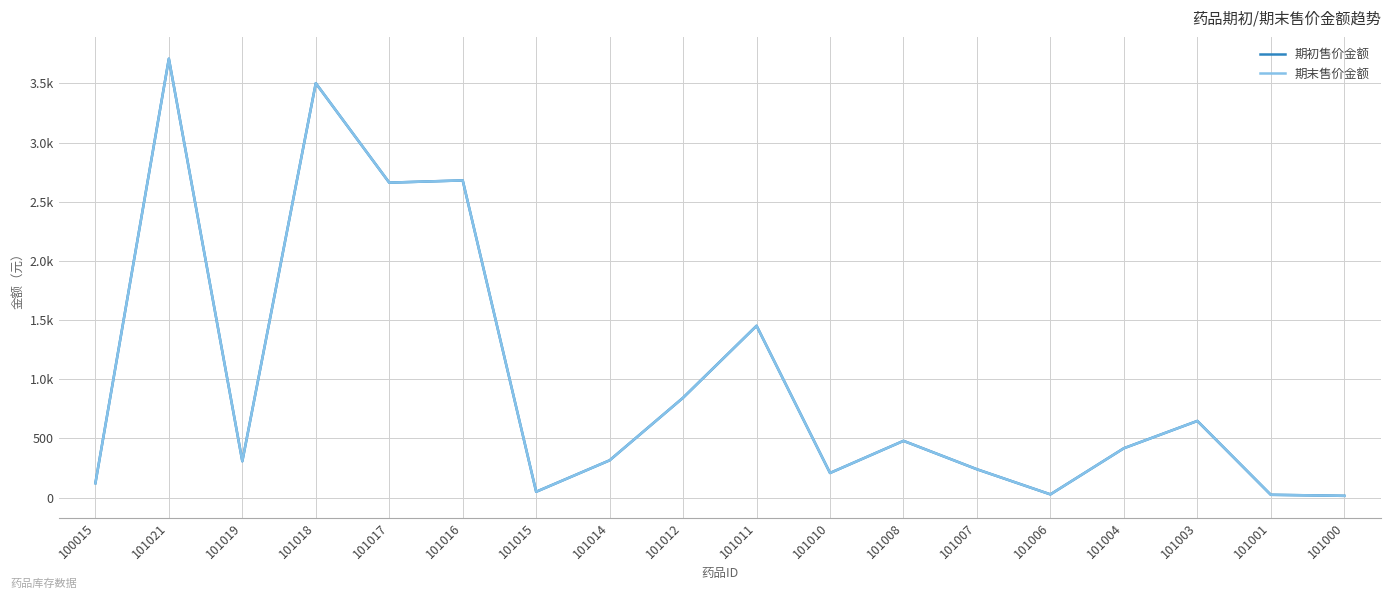

Where is 期初售价金额 nearest to the value 1861?

101011